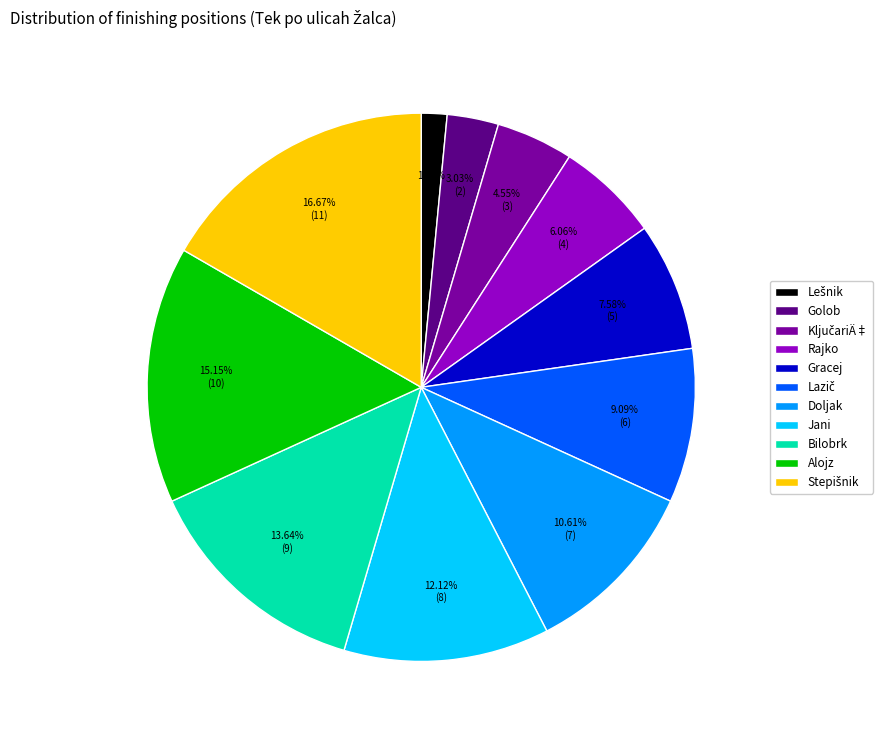

Does Doljak account for over 50% of the chart?

No